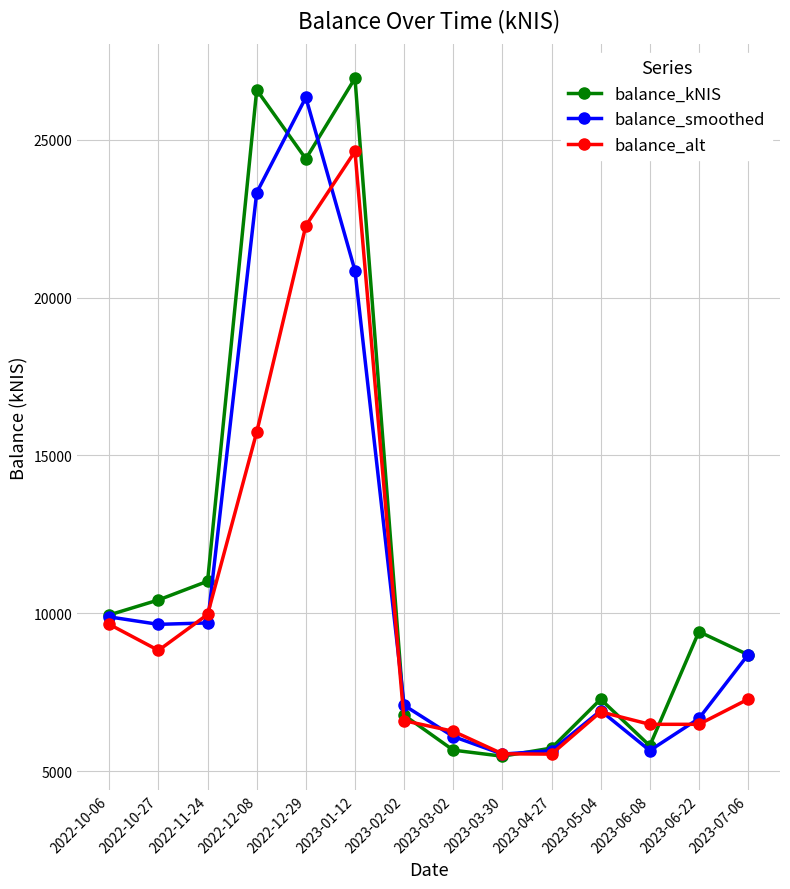

What is the smallest value displayed?

5471.2